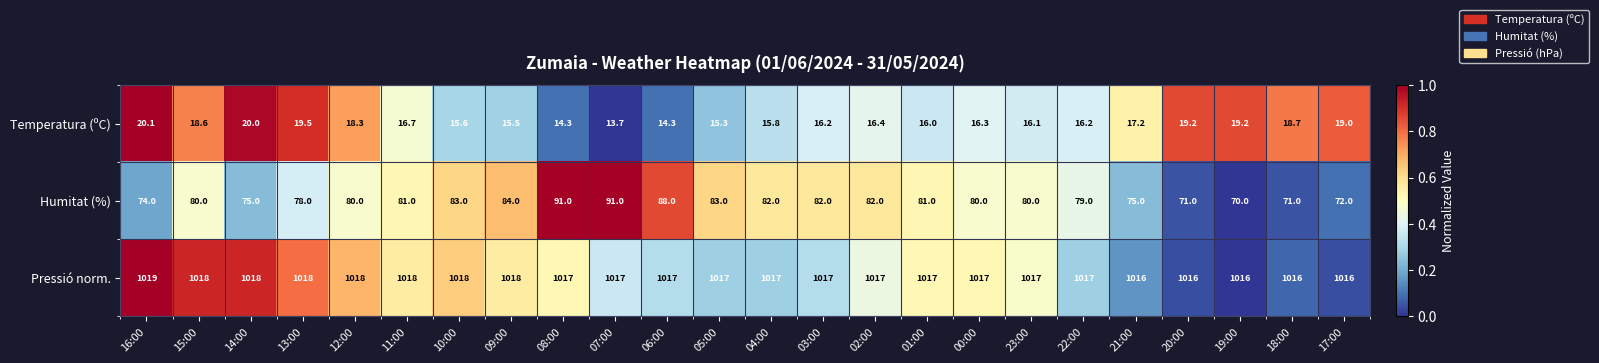

Rank the series by their maximum value, from highest to lowest.

Pressió norm., Humitat (%), Temperatura (ºC)